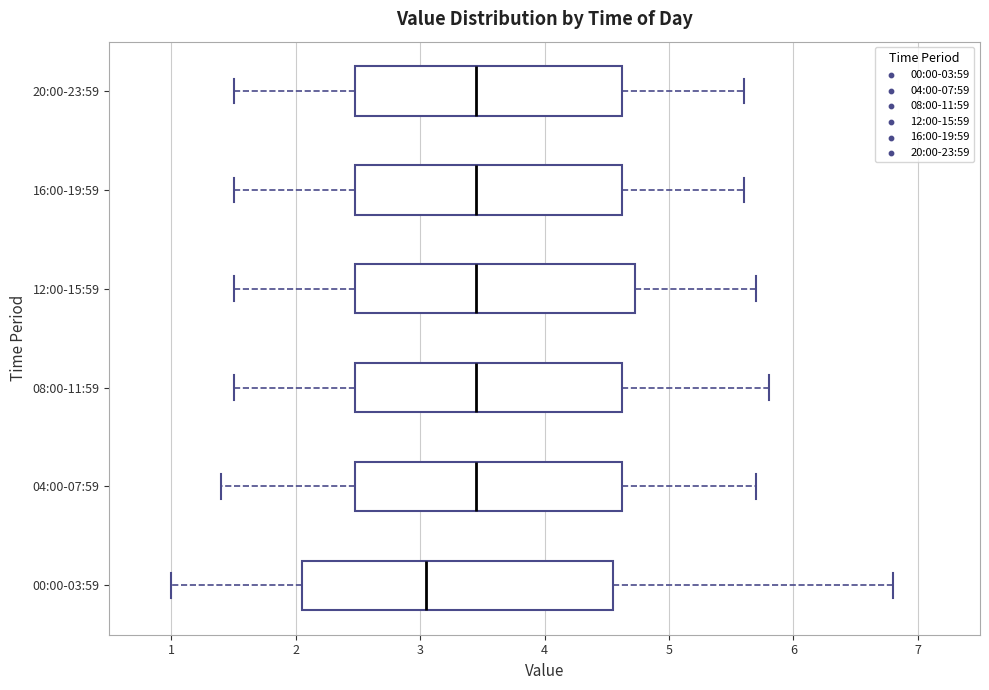

Which box is the widest, from its left edge to its right edge?

00:00-03:59